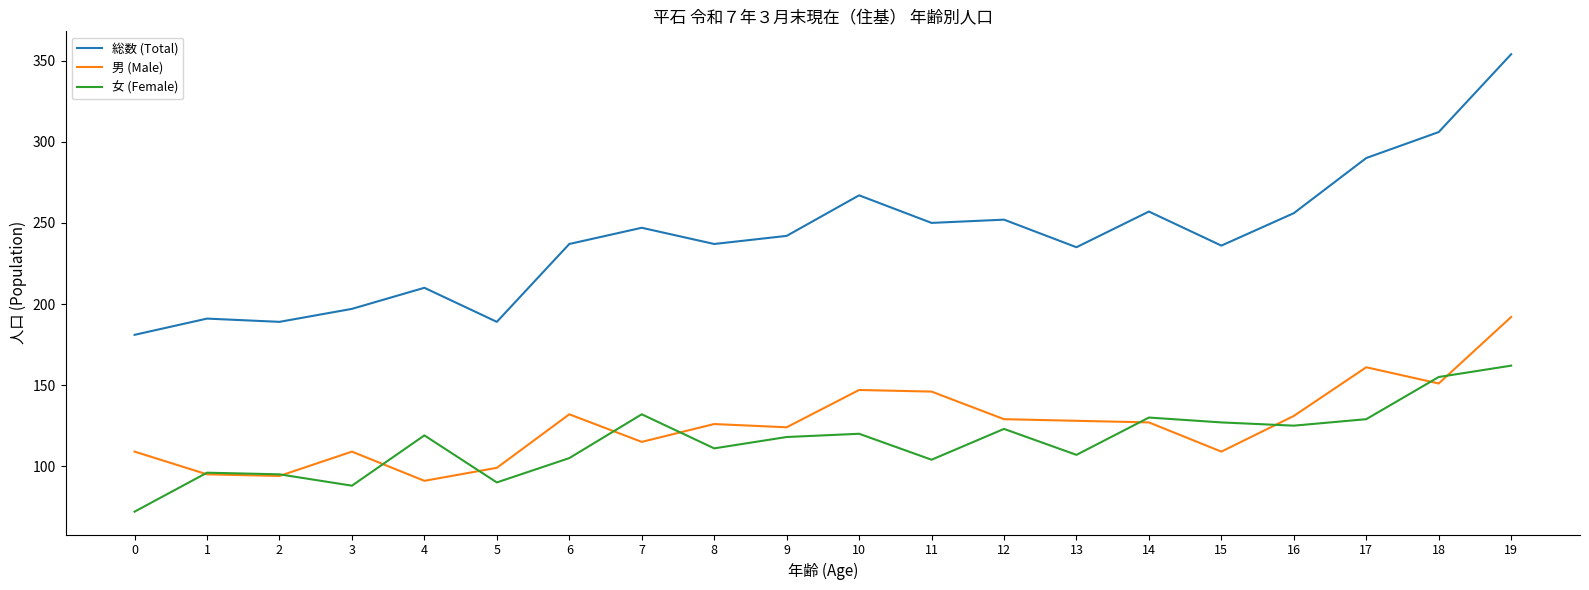

After their last crossing, which series has the higher values: 男 (Male) or 女 (Female)?

男 (Male)